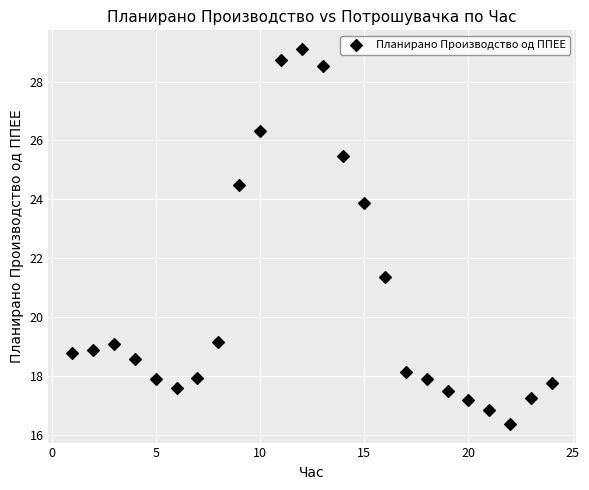

What Y value in the scatter plot is closest to 22?

21.4